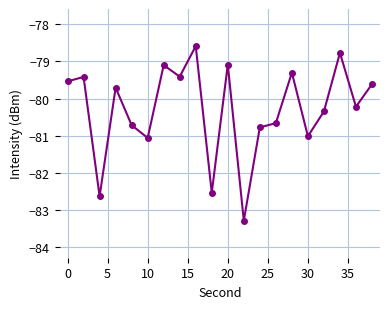

What is the maximum value shown in the chart?

-78.6